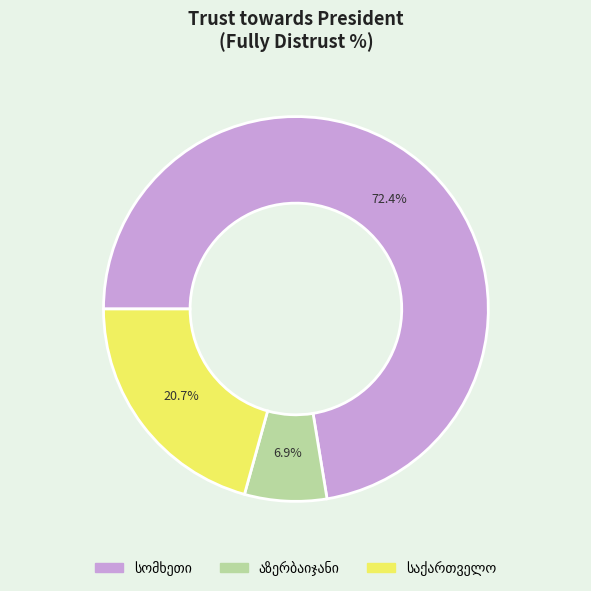

Does any single category account for the majority?

Yes